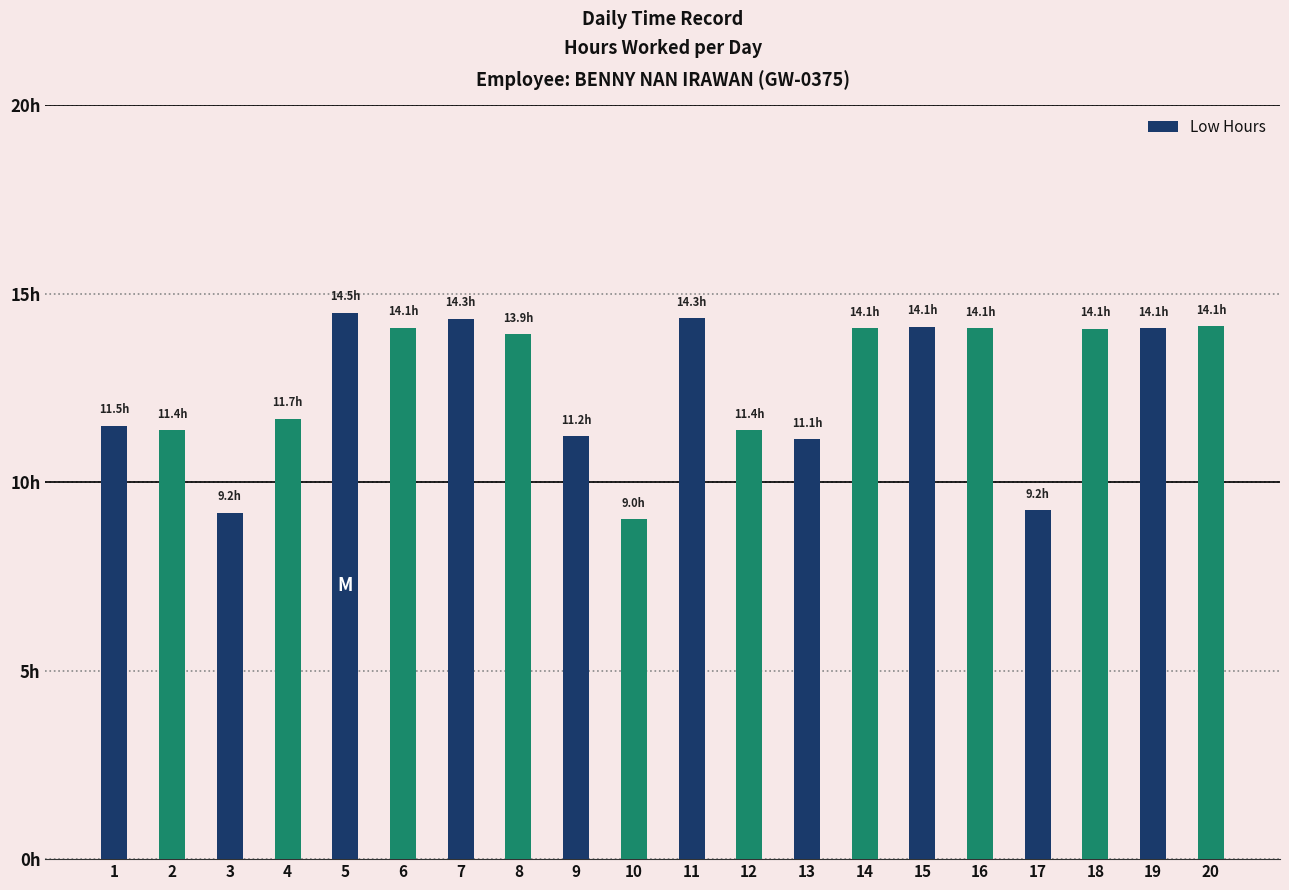

List the labels in order of value, smallest first.

10, 3, 17, 13, 9, 2, 12, 1, 4, 8, 18, 14, 16, 19, 6, 15, 20, 7, 11, 5